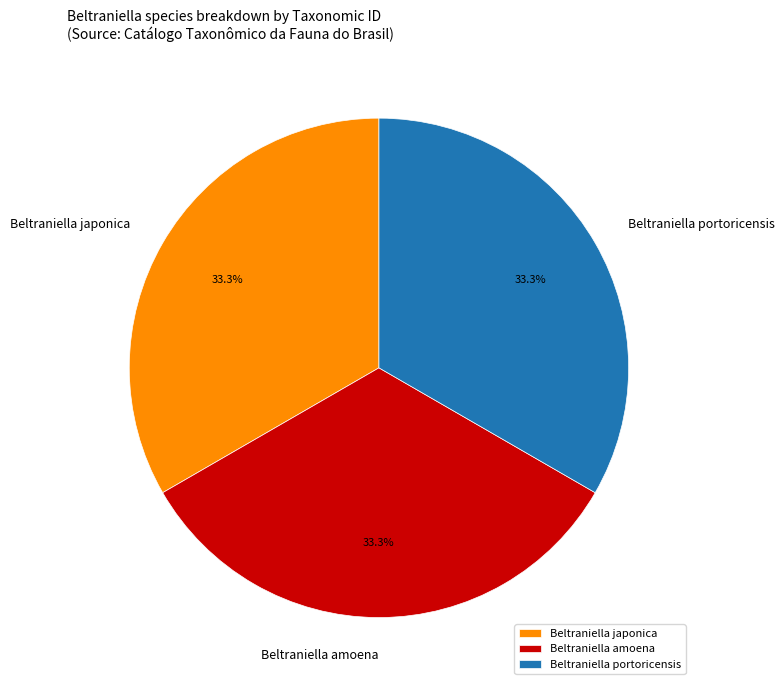

How many slices are in this pie chart?

3